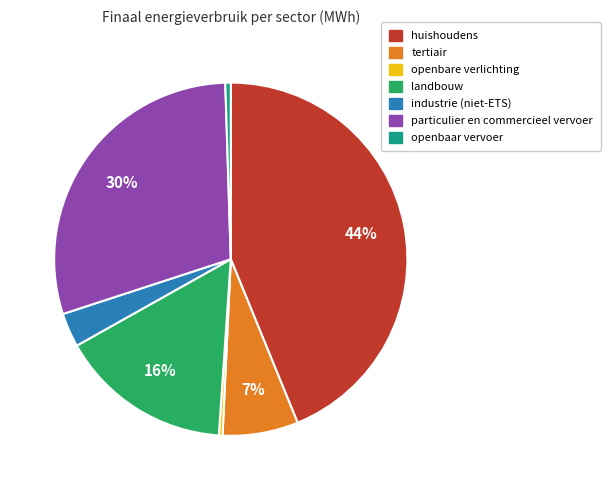

What is the ratio of the value at openbaar vervoer to the value at openbare verlichting?

1.5